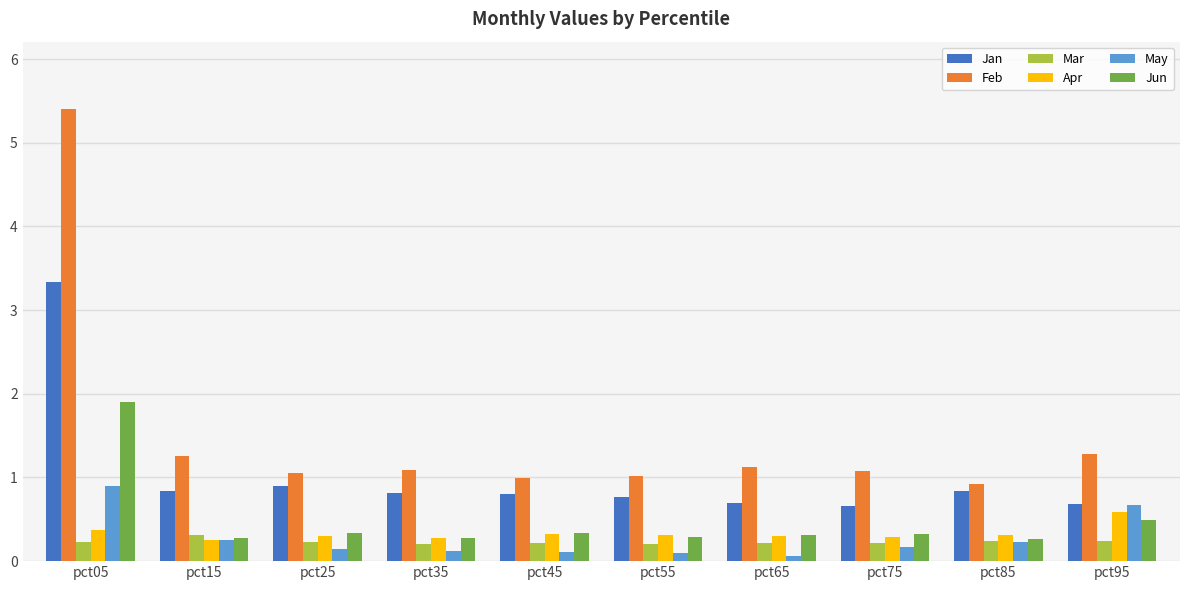

What is the sum of all Mar values?

2.3